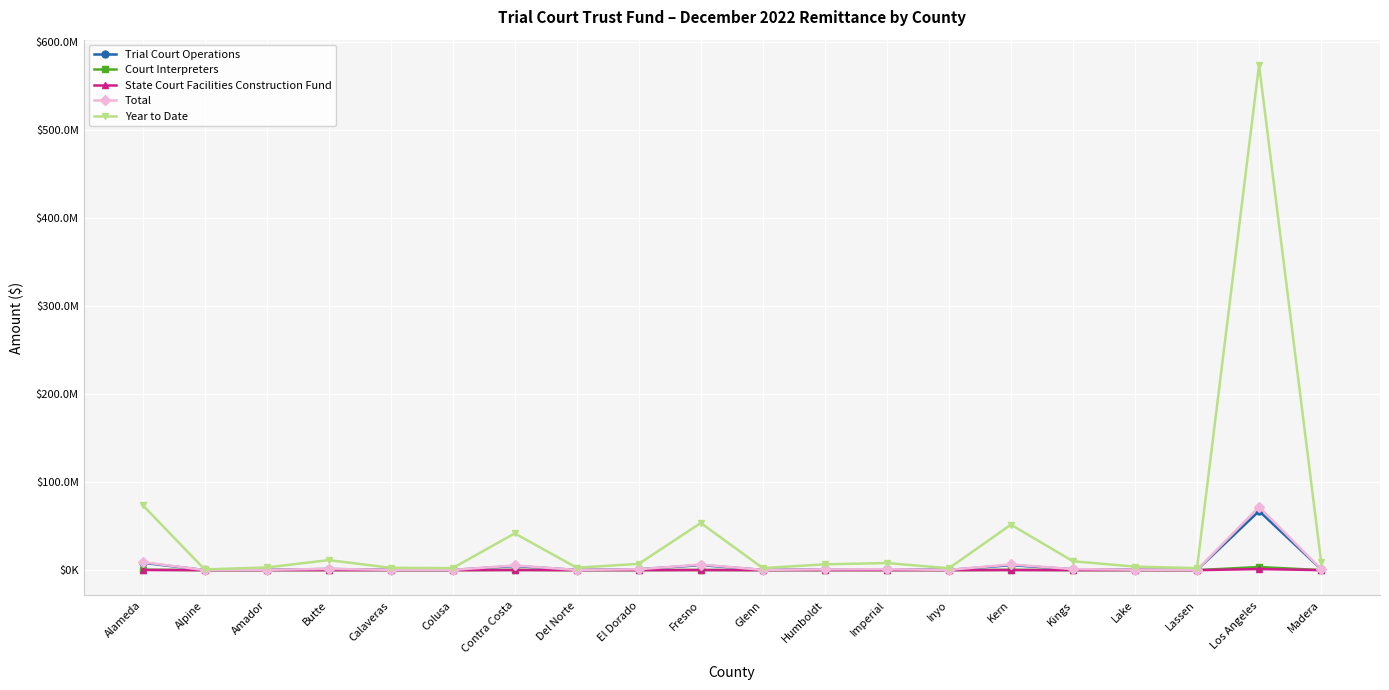

At which category does Court Interpreters reach its first local peak?

Butte